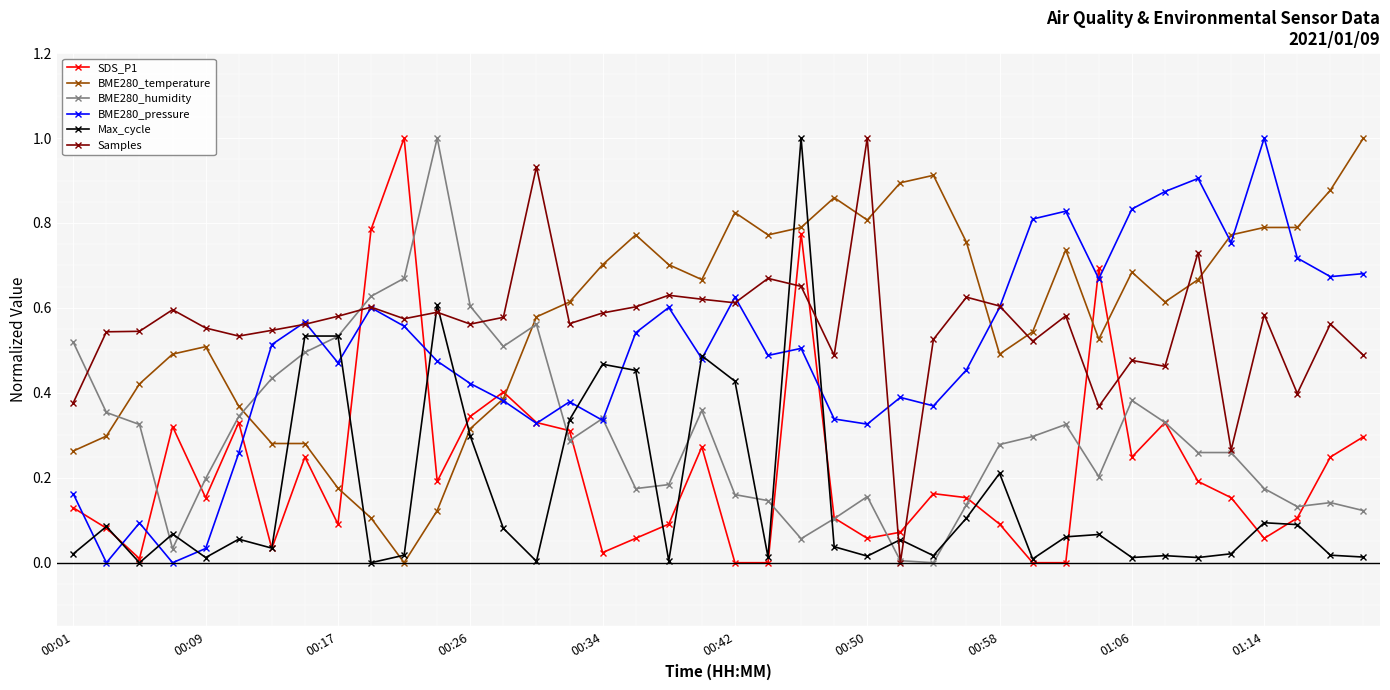

How many intersections are there between BME280_temperature and Samples?

7